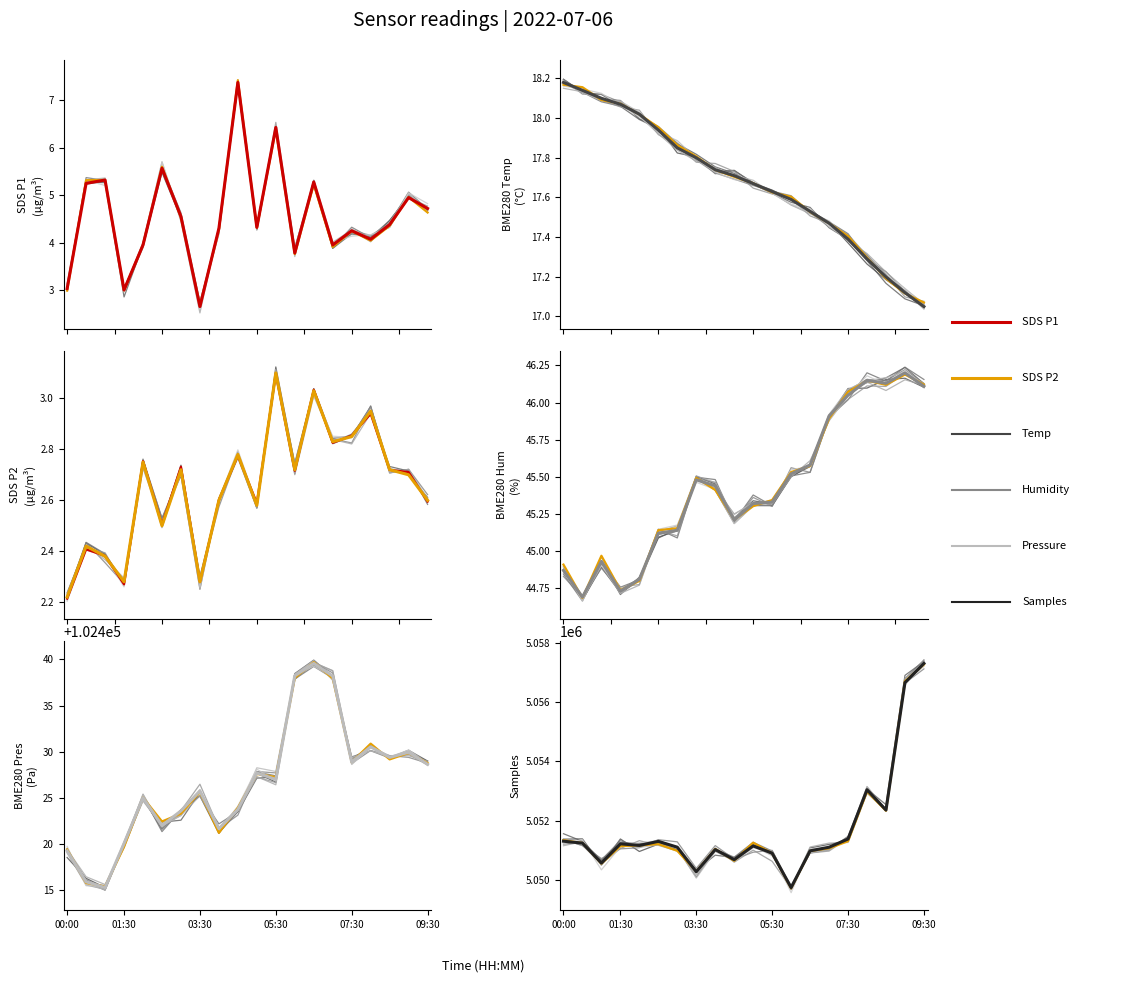

Between 04:30 and 05:00, which series saw the biggest shift?

Samples